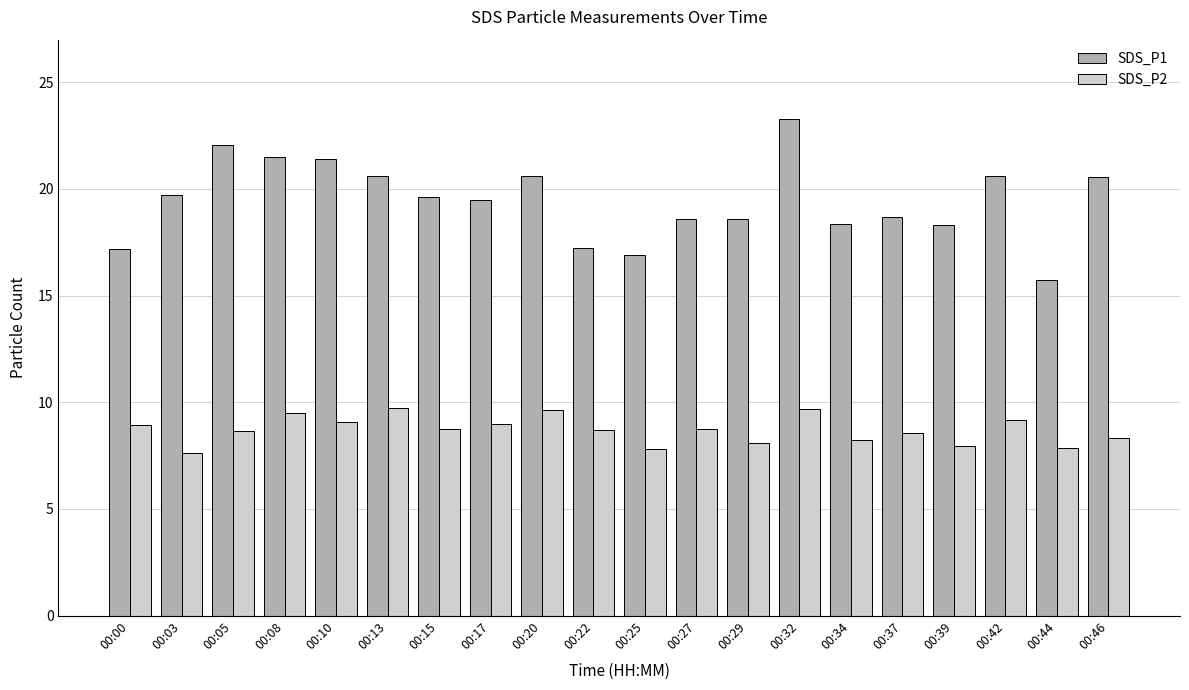

Where does the SDS_P1 series first go above 19?

00:03